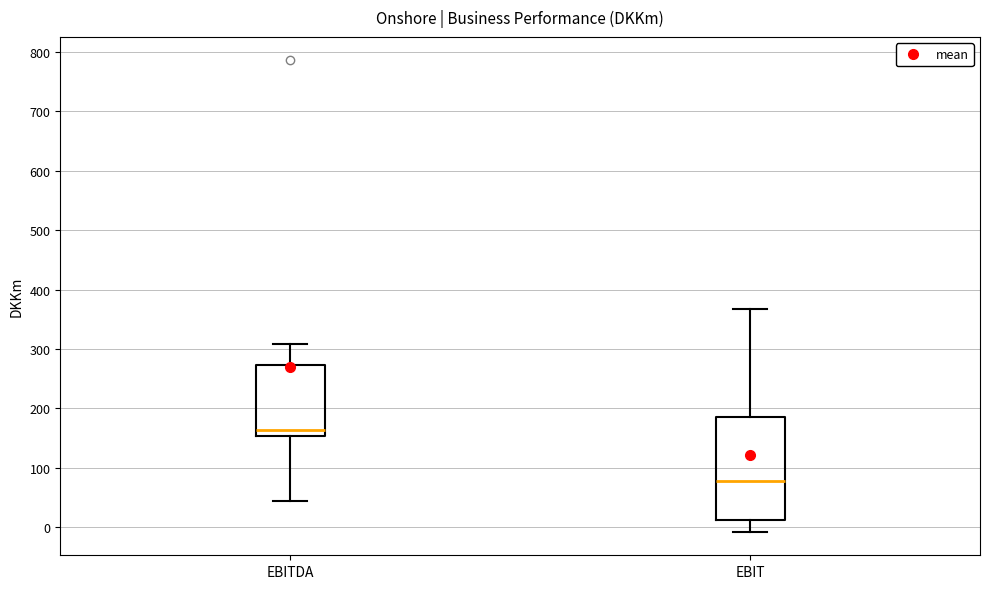

Which box has the lowest median line?

EBIT